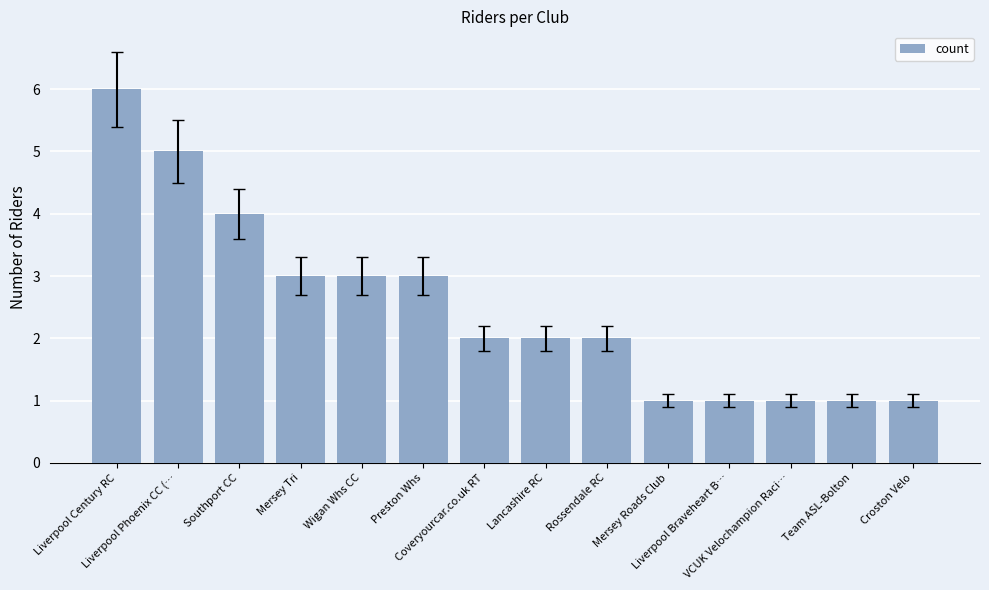

What is the difference between the maximum and minimum values?

5